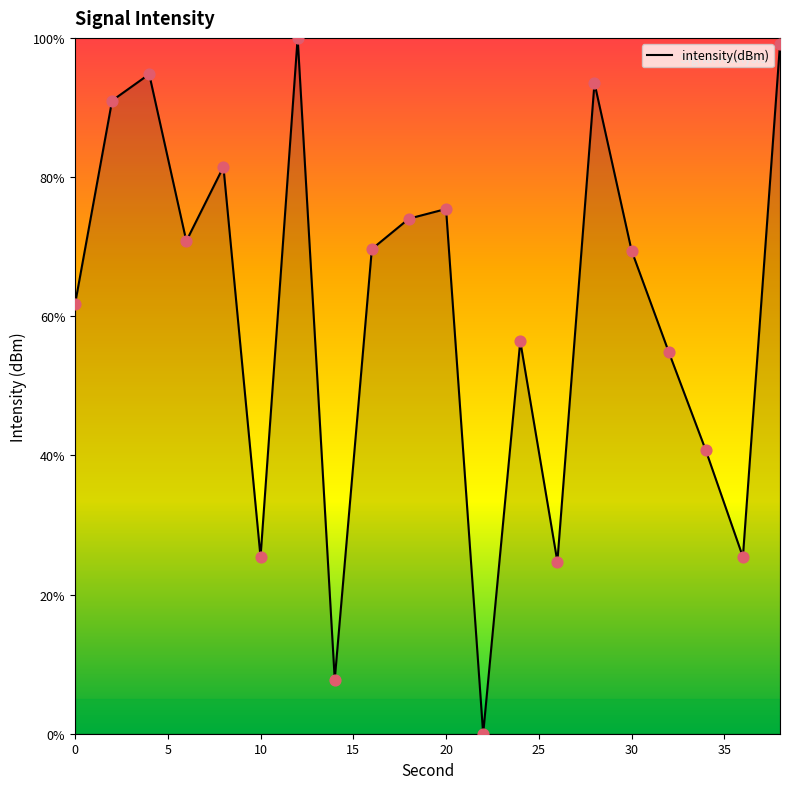

What is the maximum value shown in the chart?

100.0